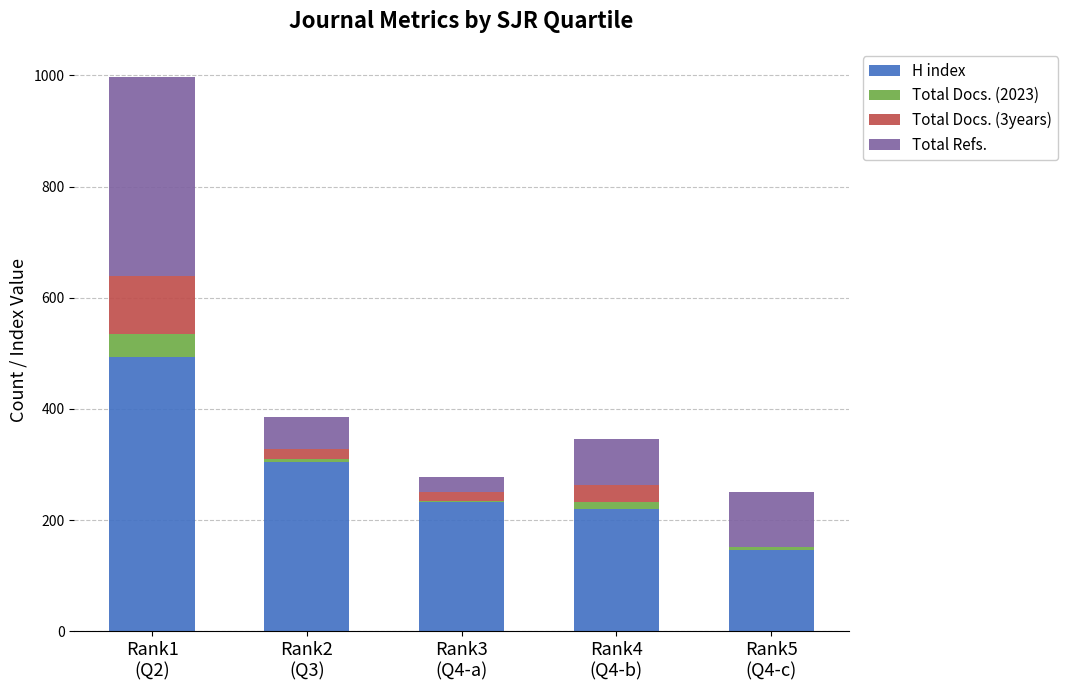

What is the maximum value for H index?

493